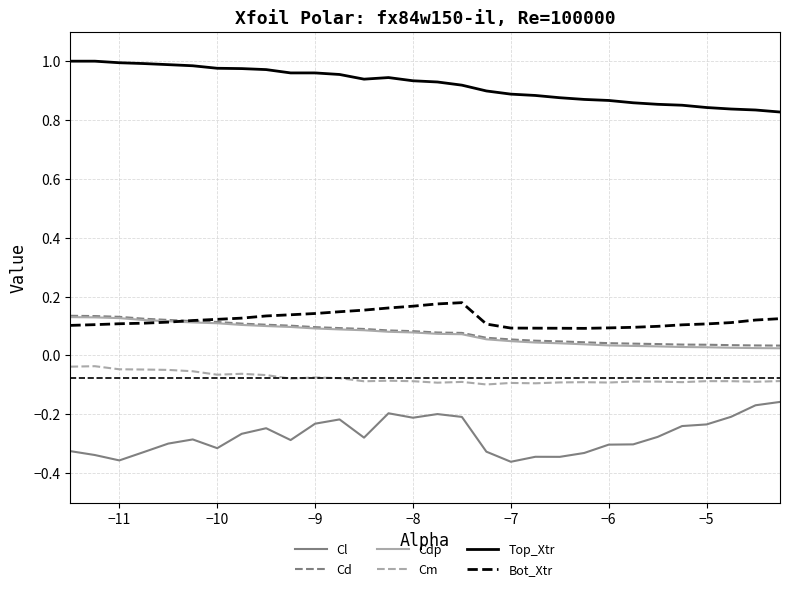

Which series has the widest spread of values?

Cl